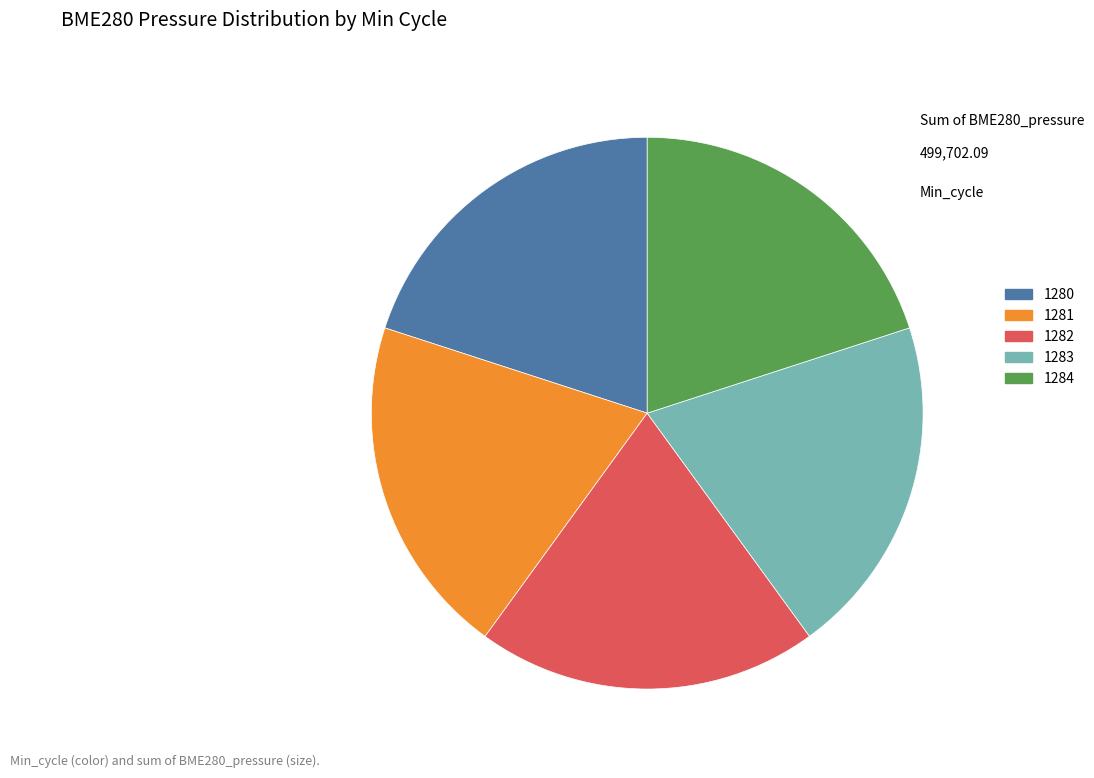

Does 1284 represent more than half of the total?

No